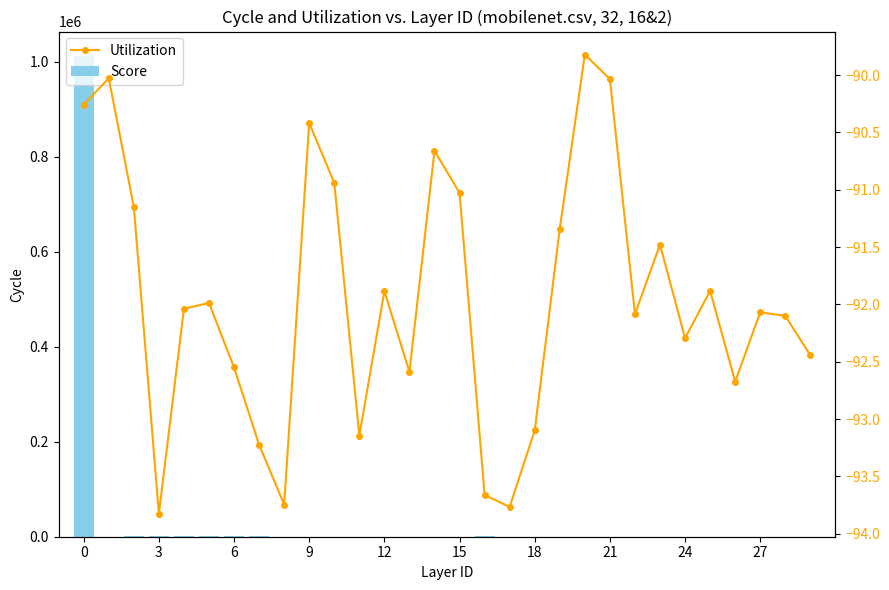

How many data points does each series have?

30